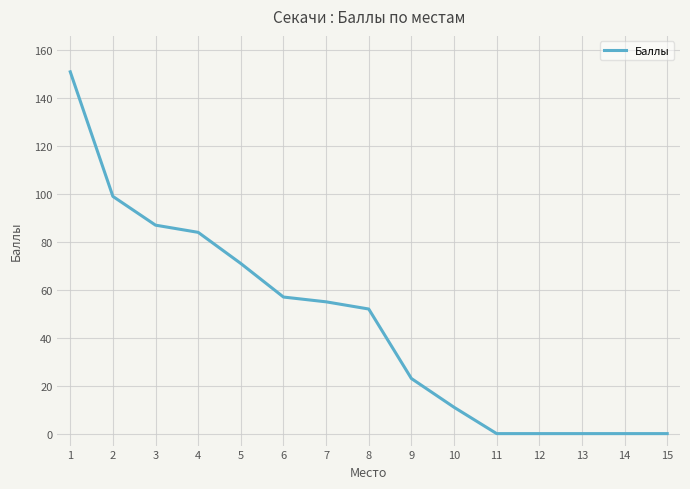

What is the approximate value at 8?

52